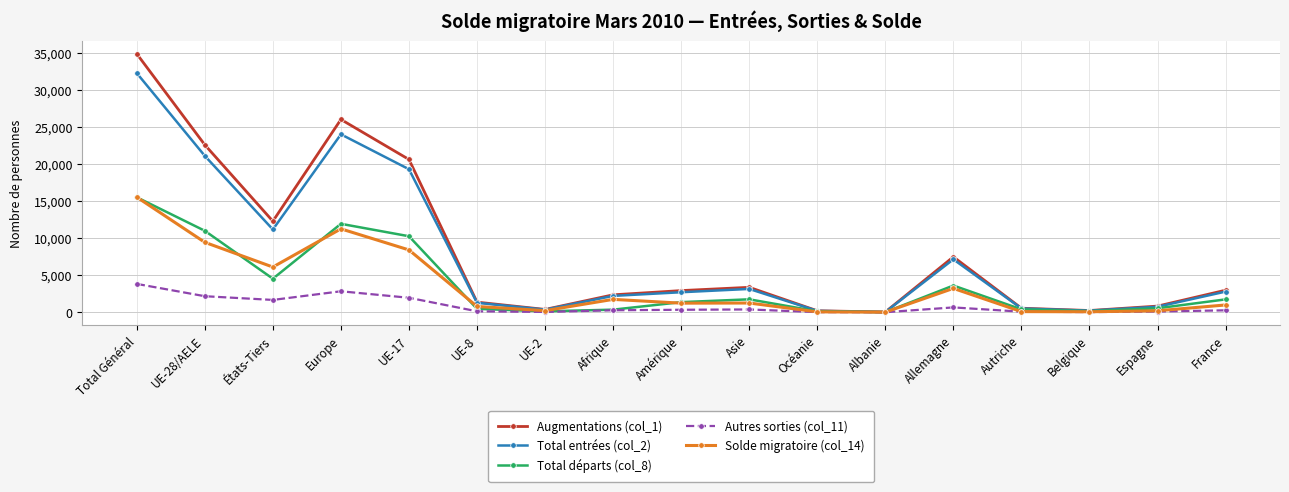

At how many categories does at least one series exceed 12784?

4